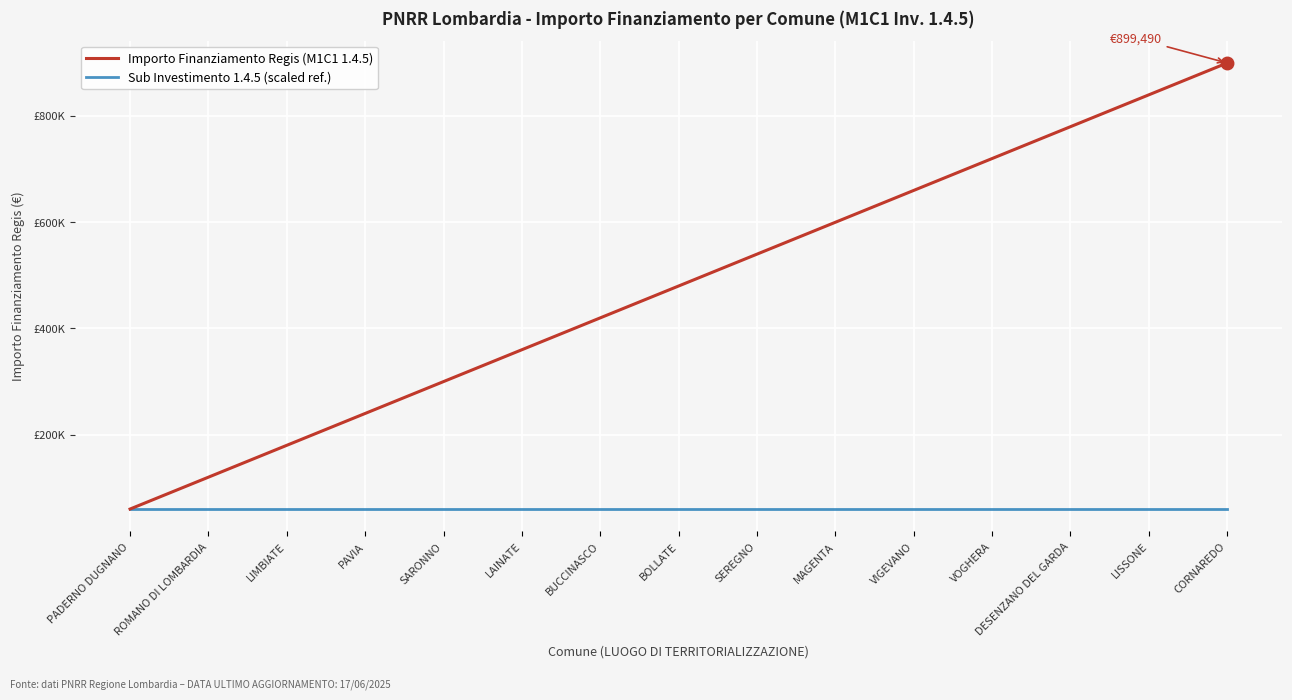

Reading left to right, list all the values displayed in this chart.

Importo Finanziamento Regis (M1C1 1.4.5): PADERNO DUGNANO=59966.0	ROMANO DI LOMBARDIA=119932.0	LIMBIATE=179898.0	PAVIA=239864.0	SARONNO=299830.0	LAINATE=359796.0	BUCCINASCO=419762.0	BOLLATE=479728.0	SEREGNO=539694.0	MAGENTA=599660.0	VIGEVANO=659626.0	VOGHERA=719592.0	DESENZANO DEL GARDA=779558.0	LISSONE=839524.0	CORNAREDO=899490.0
Sub Investimento 1.4.5 (scaled ref.): PADERNO DUGNANO=59926.0	ROMANO DI LOMBARDIA=59926.0	LIMBIATE=59926.0	PAVIA=59926.0	SARONNO=59926.0	LAINATE=59926.0	BUCCINASCO=59926.0	BOLLATE=59926.0	SEREGNO=59926.0	MAGENTA=59926.0	VIGEVANO=59926.0	VOGHERA=59926.0	DESENZANO DEL GARDA=59926.0	LISSONE=59926.0	CORNAREDO=59926.0